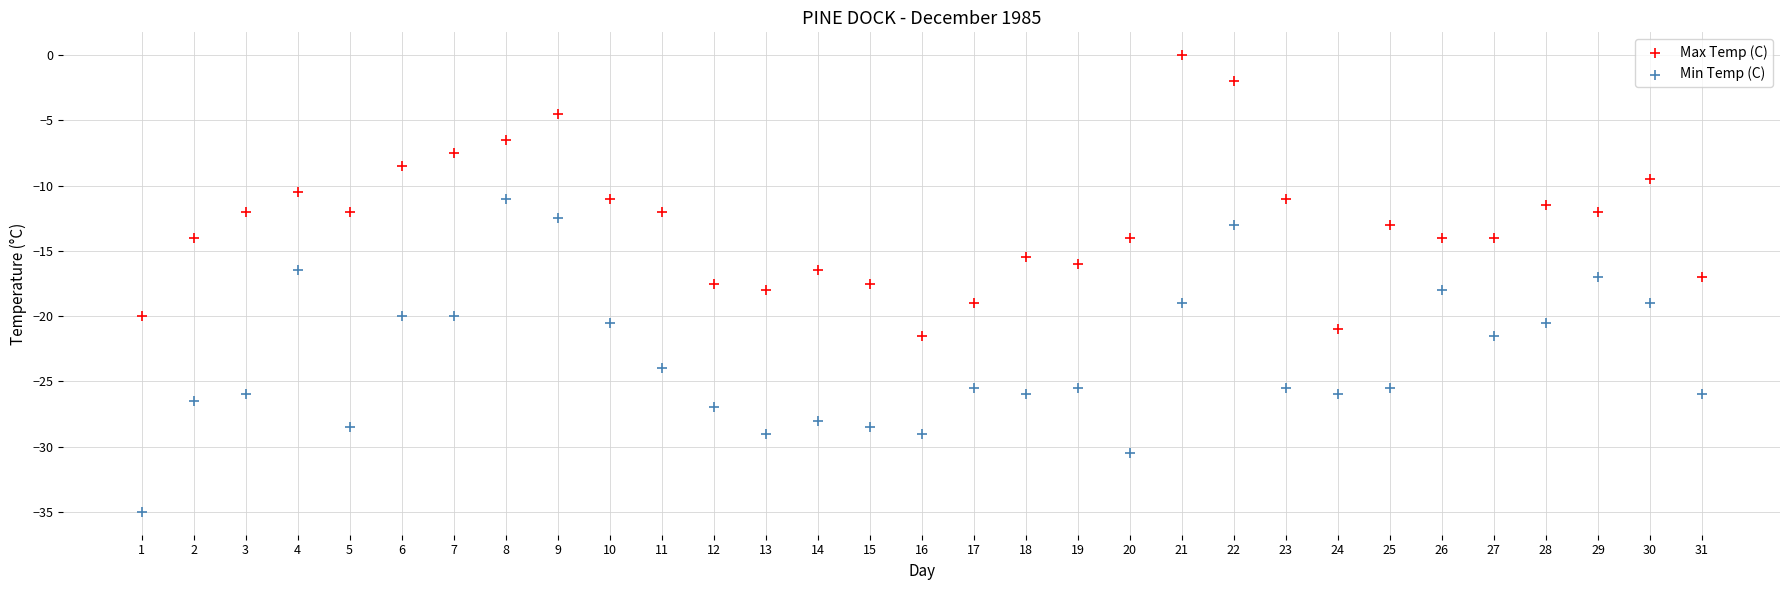

What are all the series names shown in the legend?

Max Temp (C), Min Temp (C)